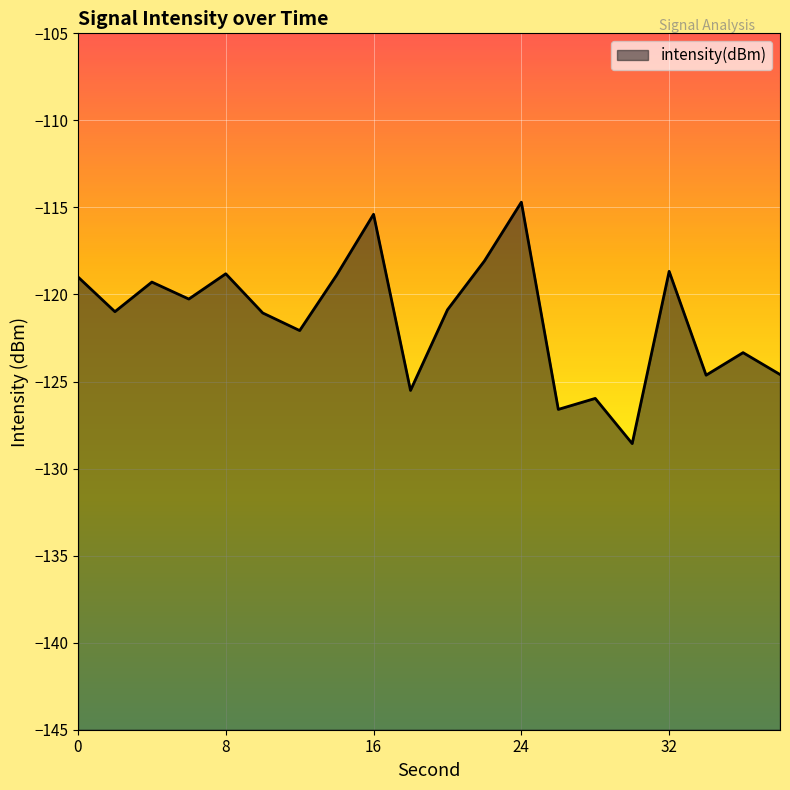

What is the sum of all values?

-2427.3